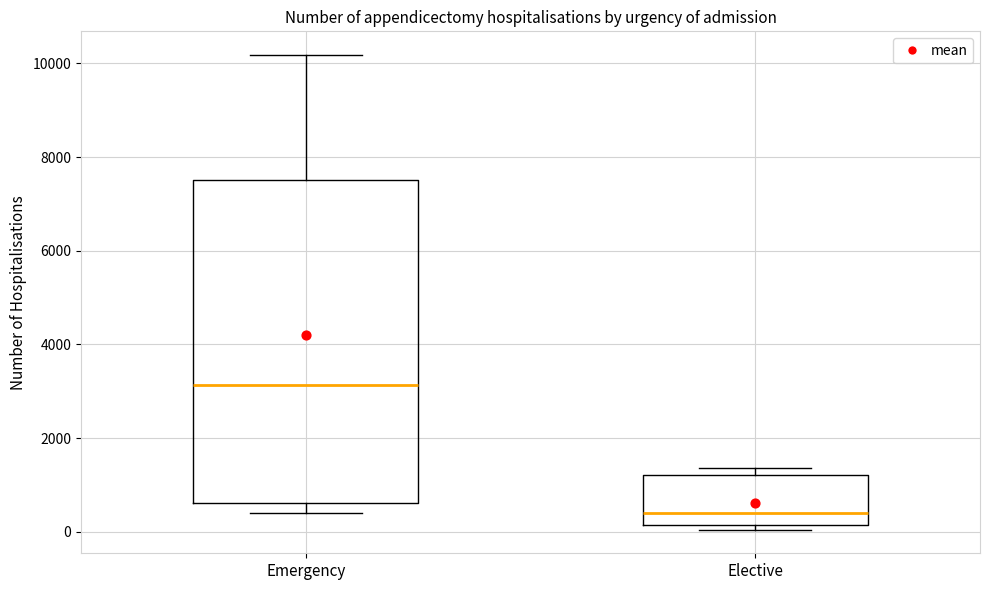

Which box has the lowest median line?

Elective